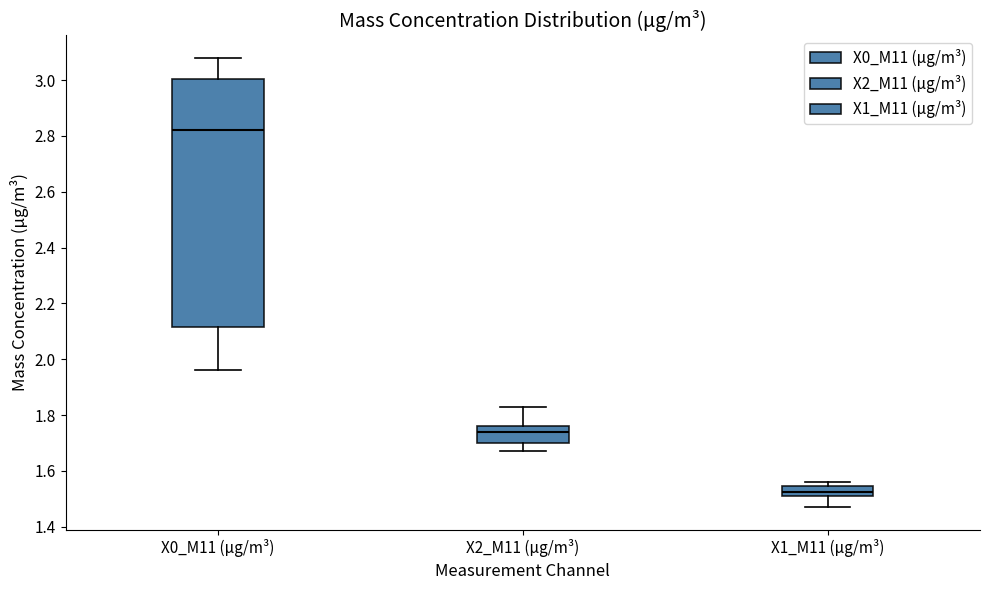

Where is the upper edge of the box for X0_M11 (μg/m³) on the y-axis? The values are not printed on the chart, so give them approximately, as read against the axis.

3.00